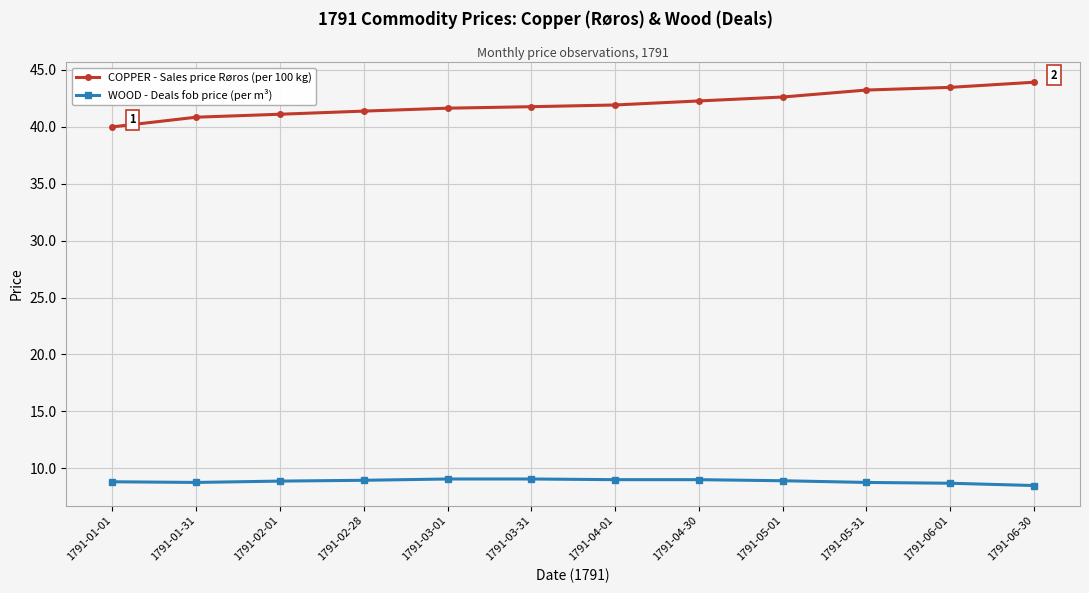

What is the spread (max minus min) of values at 1791-06-01?

34.8